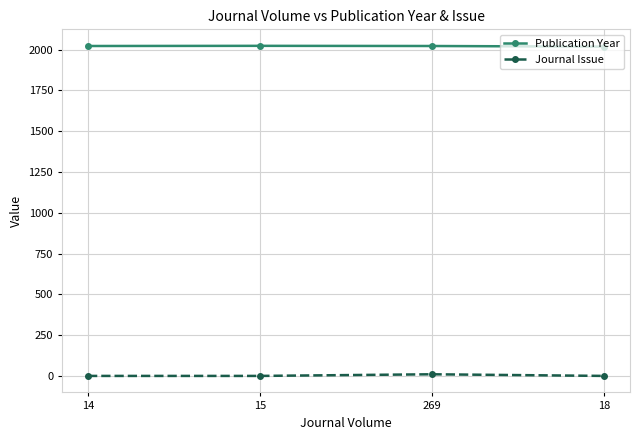

List the series in order of their overall mean, lowest first.

Journal Issue, Publication Year